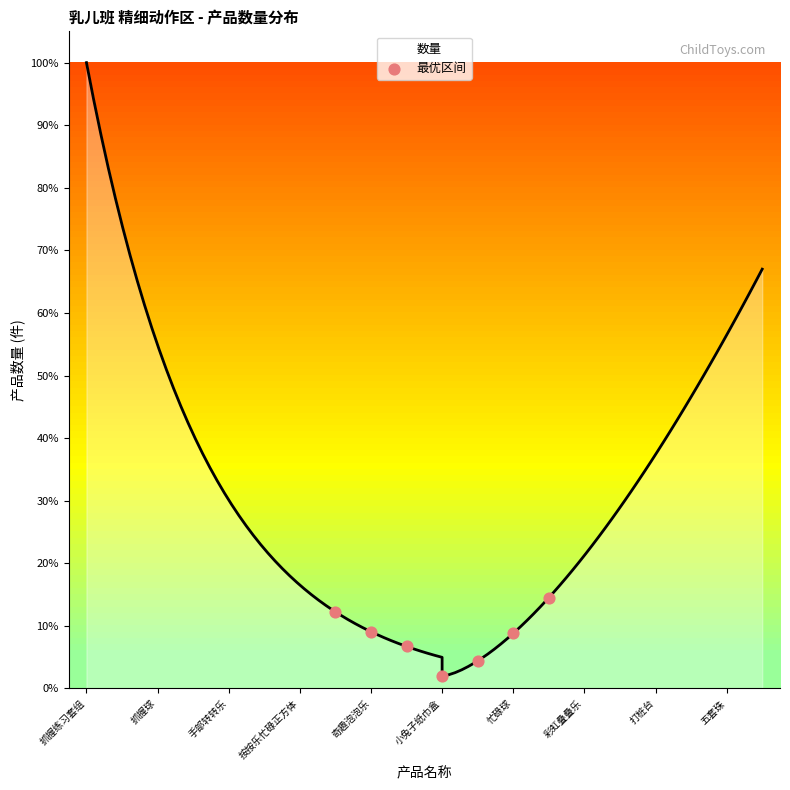

Between 小兔子纸巾盒 and 奇趣泡泡乐, which is larger?

奇趣泡泡乐